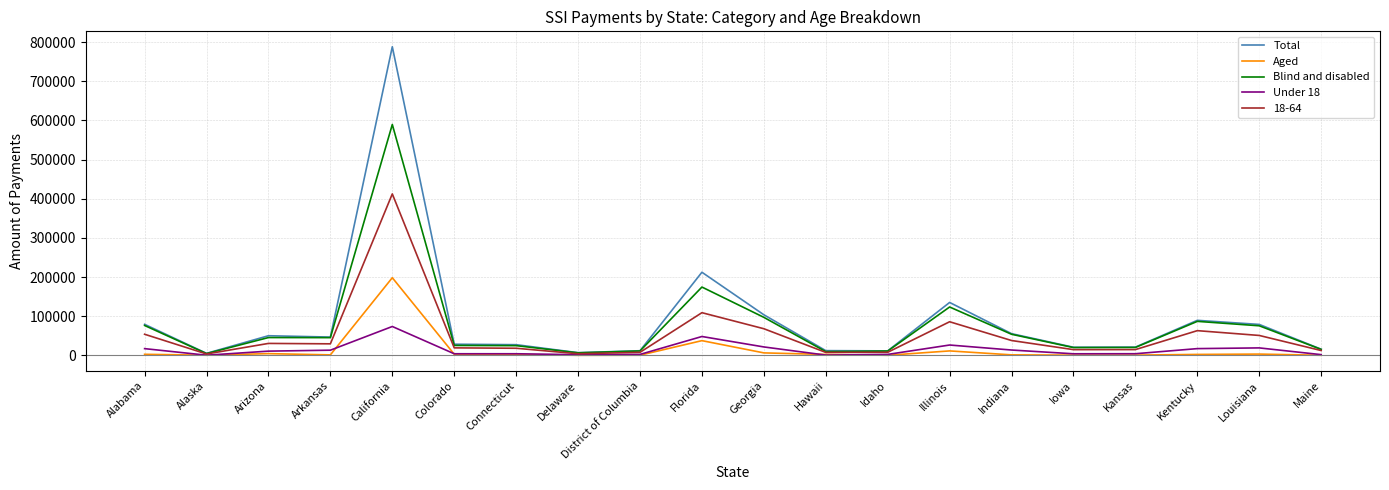

Rank the series by their maximum value, from lowest to highest.

Under 18, Aged, 18-64, Blind and disabled, Total